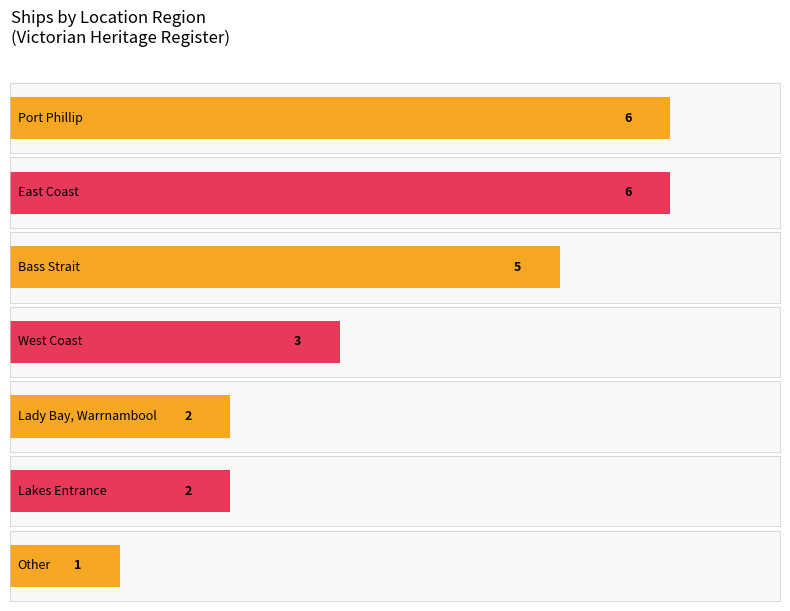

Does the chart contain any negative values?

No